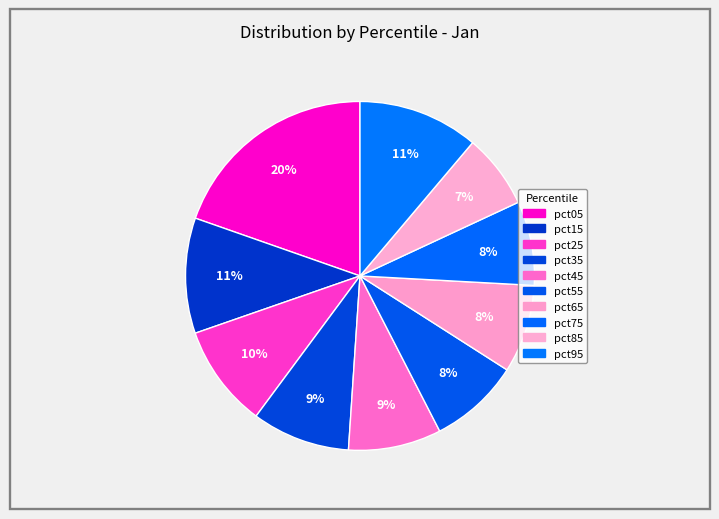

Rank the categories by value from highest to lowest.

pct05, pct95, pct15, pct25, pct35, pct45, pct55, pct65, pct75, pct85